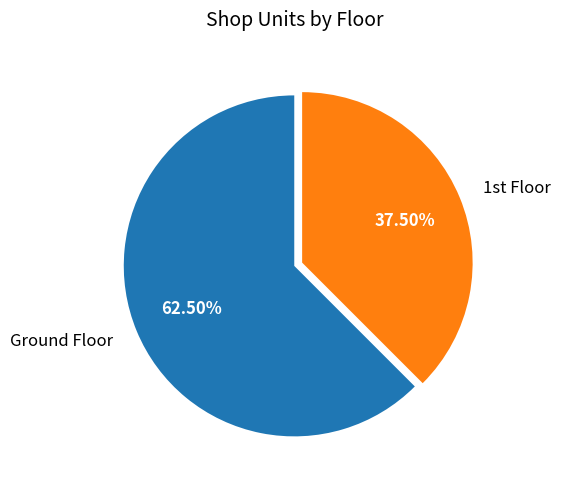

Which category has the smallest portion of the pie?

1st Floor